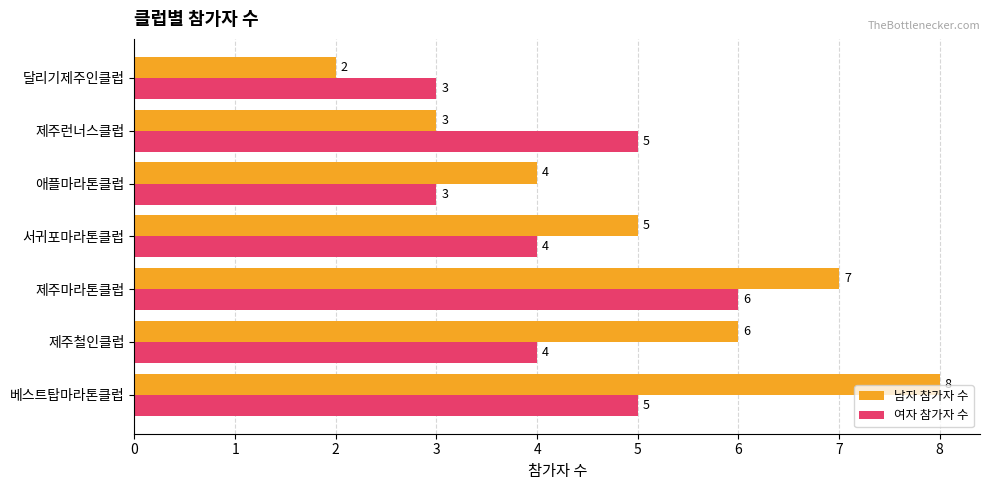

List the series in order of their overall mean, highest first.

남자 참가자 수, 여자 참가자 수